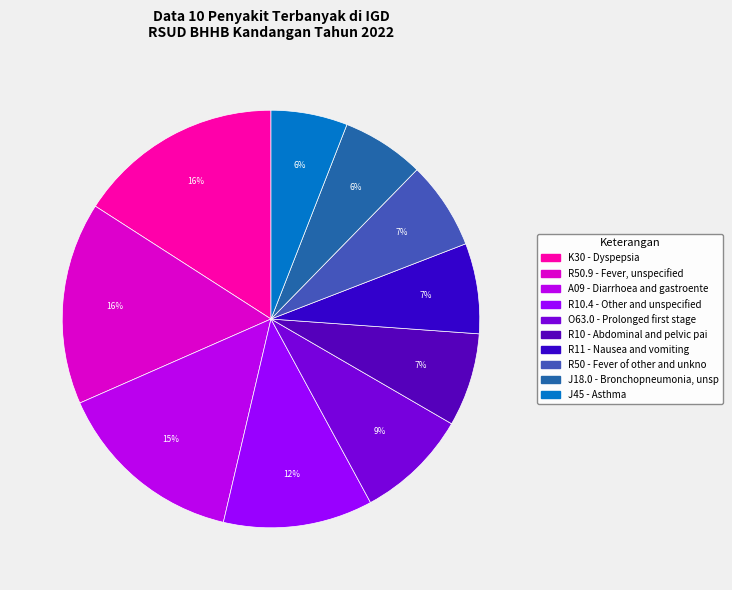

To the nearest percent, what is the difference between the largest and smallest slice percentages?

10%